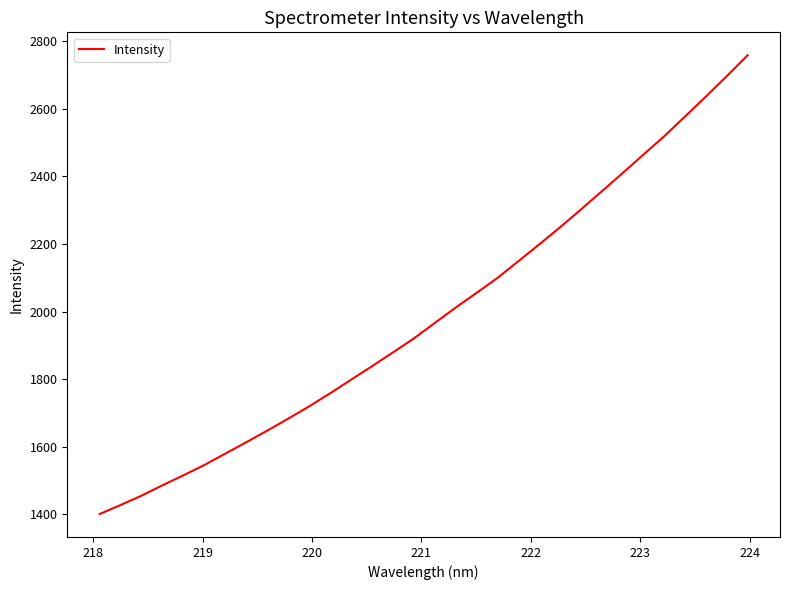

What is the minimum value shown in the chart?

1400.7